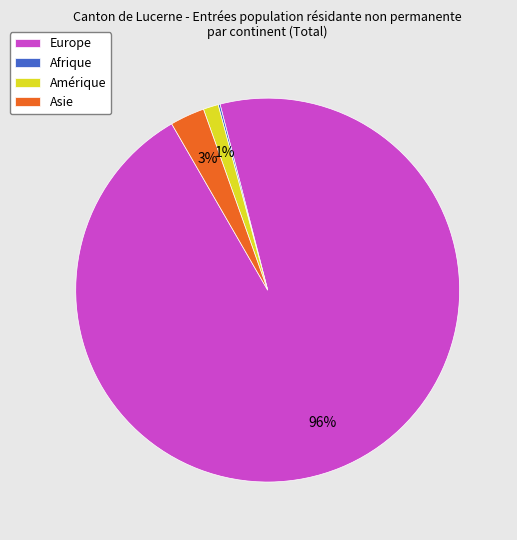

Do Amérique and Europe together represent more than half of the pie?

Yes